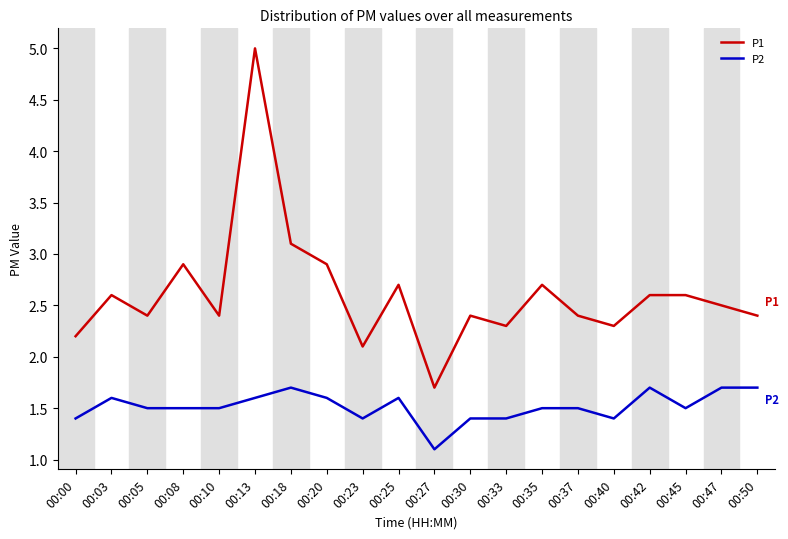

What is the total value across all series at 00:03?

4.2